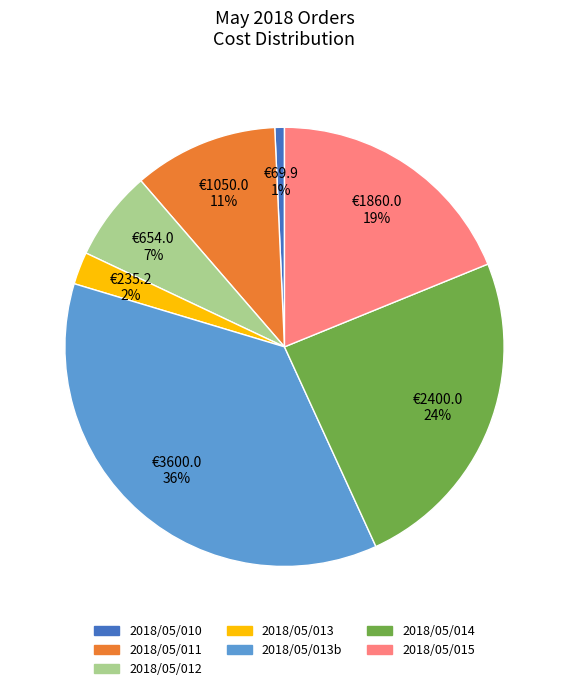

Is there any slice that represents more than half of the pie?

No